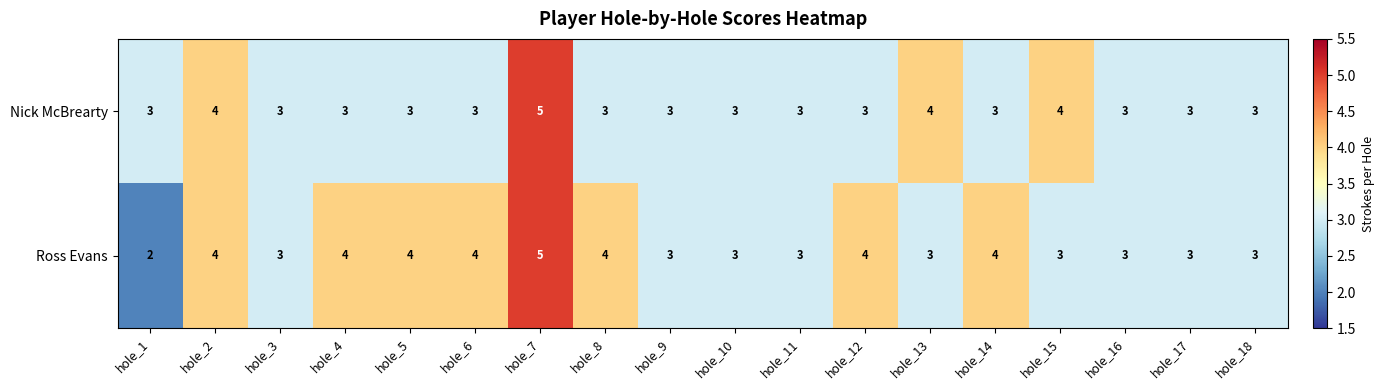

What is the average value of the Ross Evans series?

3